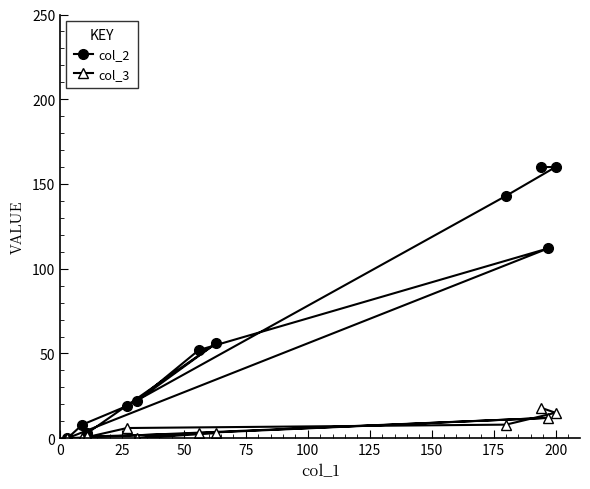

Reading left to right, extract all data points from this chart.

col_2: 0	8	3	19	22	52	56	143	160	112	160
col_3: 0	0	1	6	0	3	3	8	18	12	15